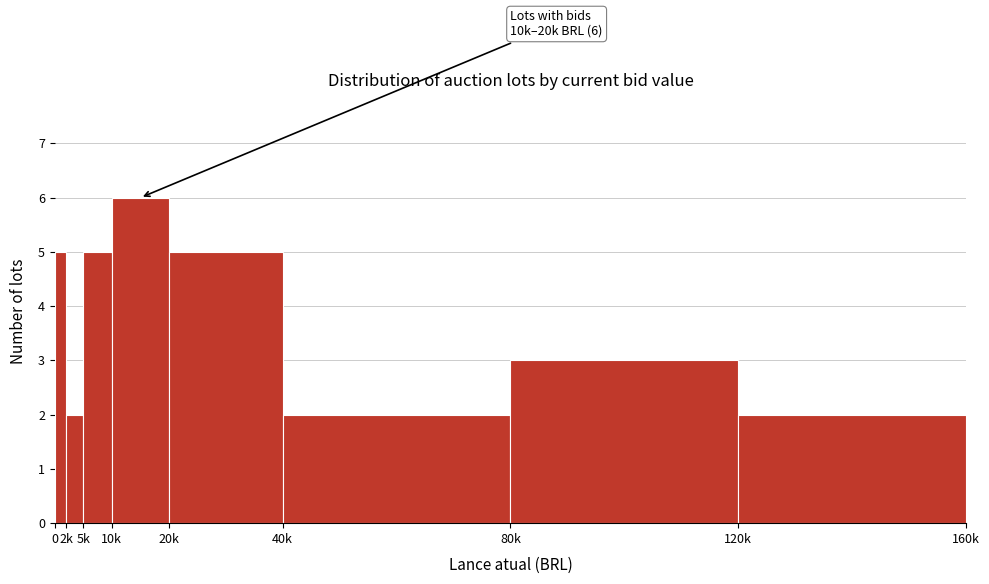

Reading left to right, list all the values displayed in this chart.

5	2	5	6	5	2	3	2